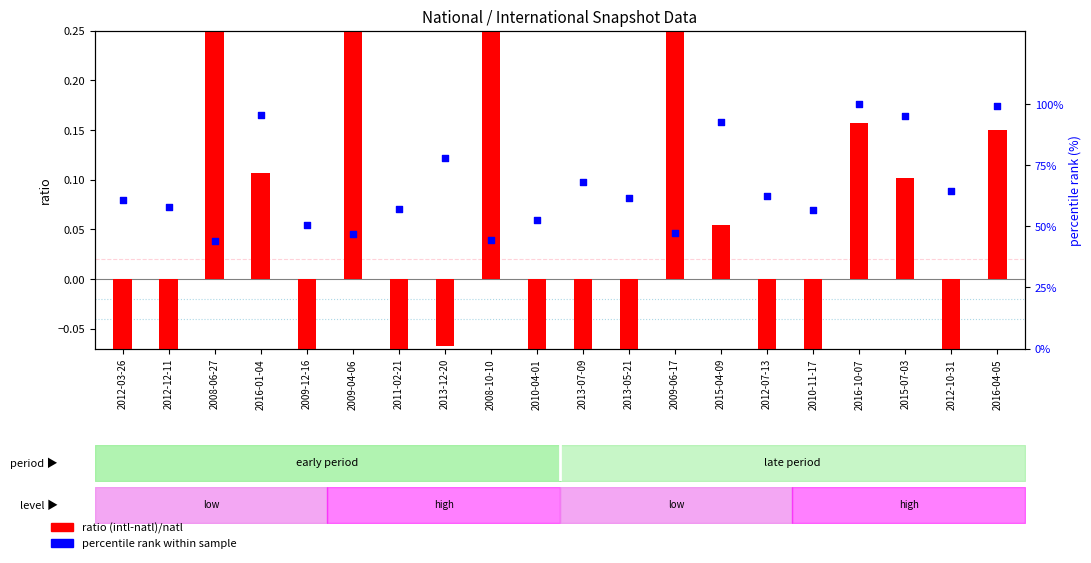

At which category is the sum across all series the highest?

2016-10-07